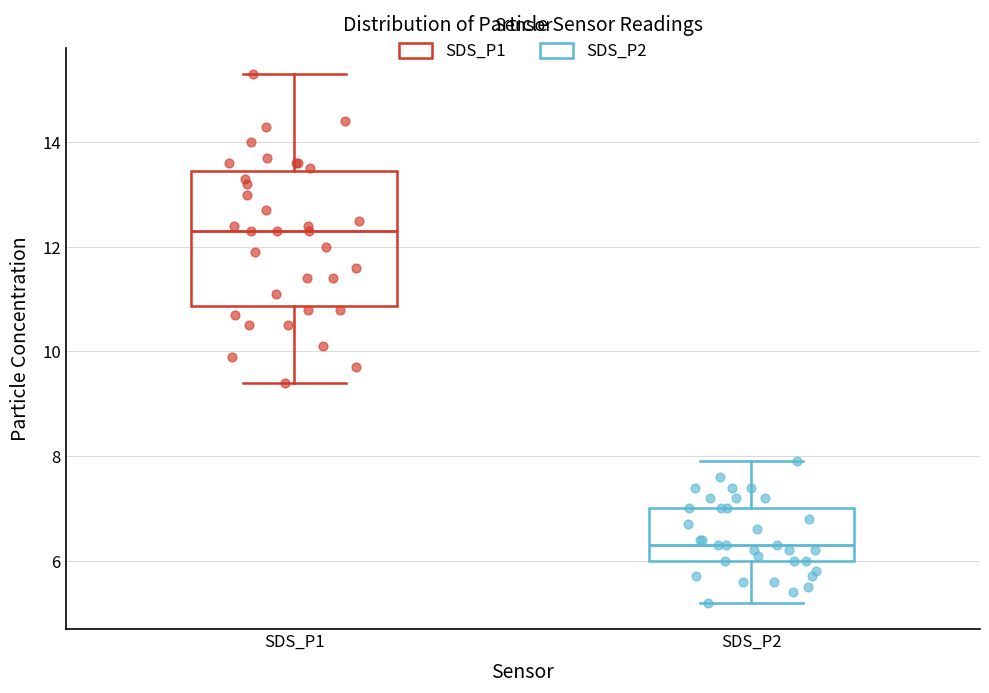

Which box is the tallest, from its lower edge to its upper edge?

SDS_P1